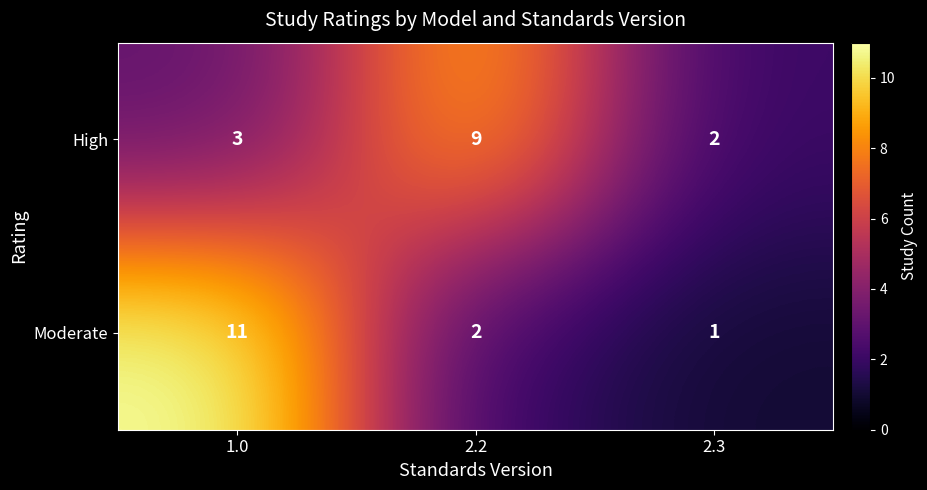

How many series are shown in this chart?

2